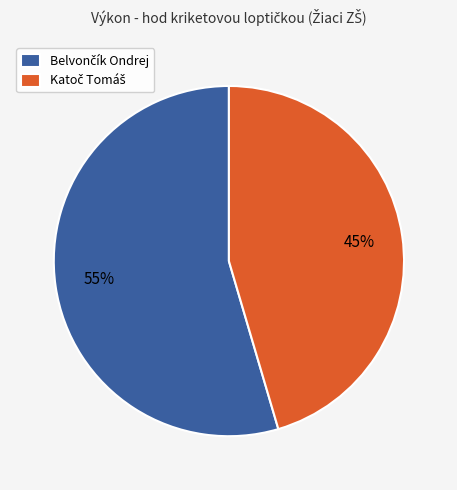

To the nearest percent, what is the average slice percentage?

50%